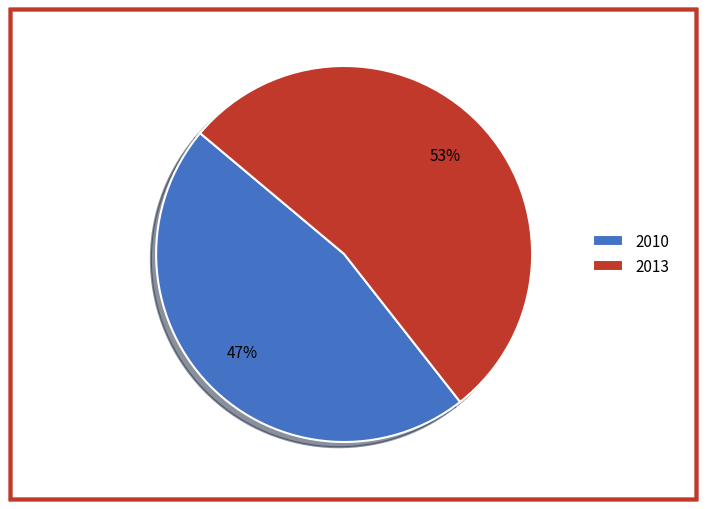

Count the number of slices in the pie.

2